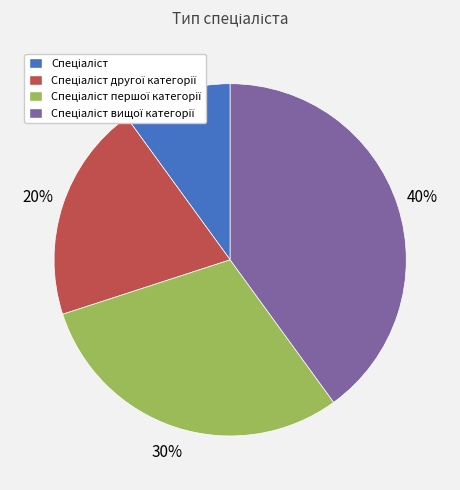

To the nearest percent, what is the average slice percentage?

25%